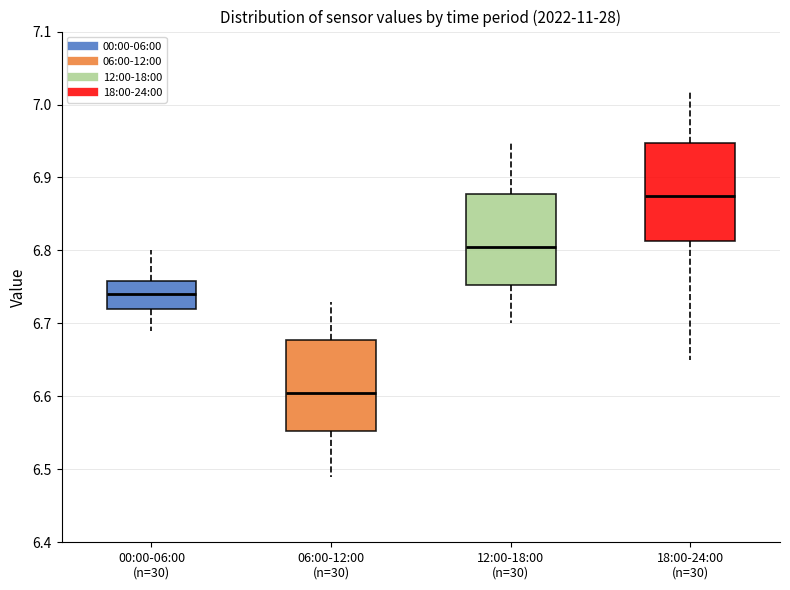

Which box's median line is the highest?

18:00-24:00 (n=30)